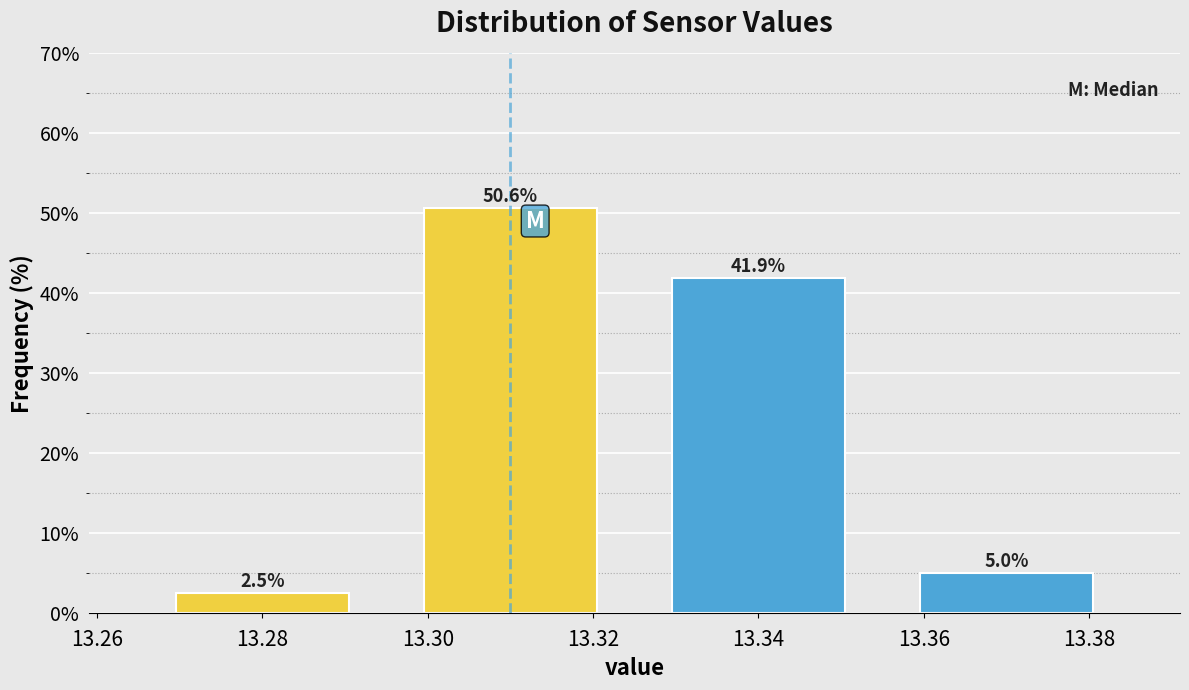

Reading right to left, extract all data points from this chart.

5.0	41.9	50.6	2.5